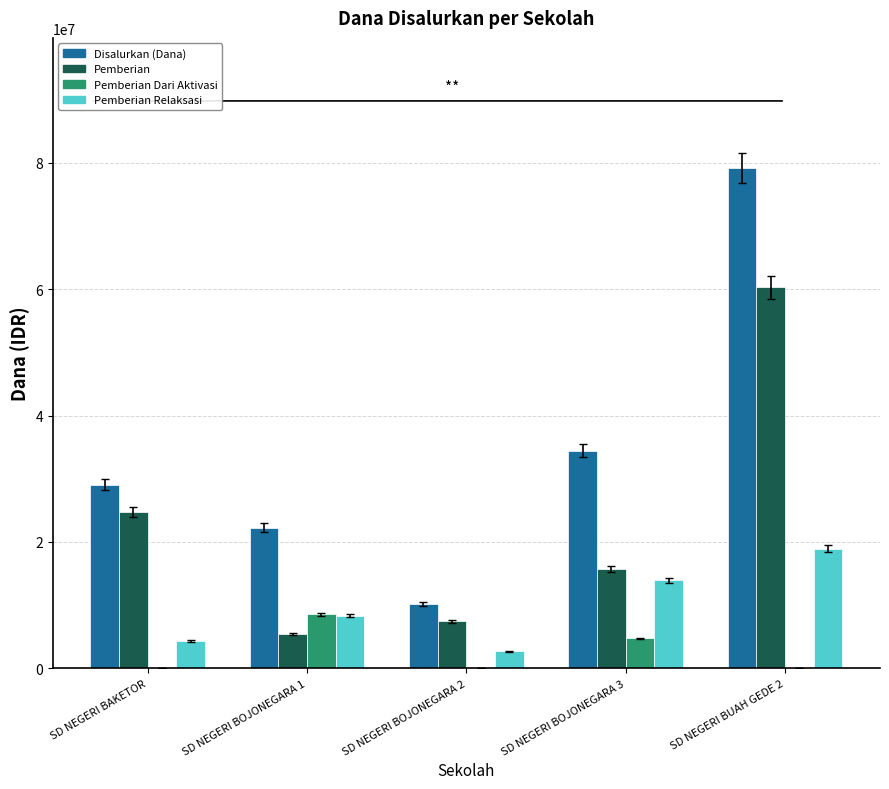

What is the total value across all series at SD NEGERI BOJONEGARA 2?

20250000